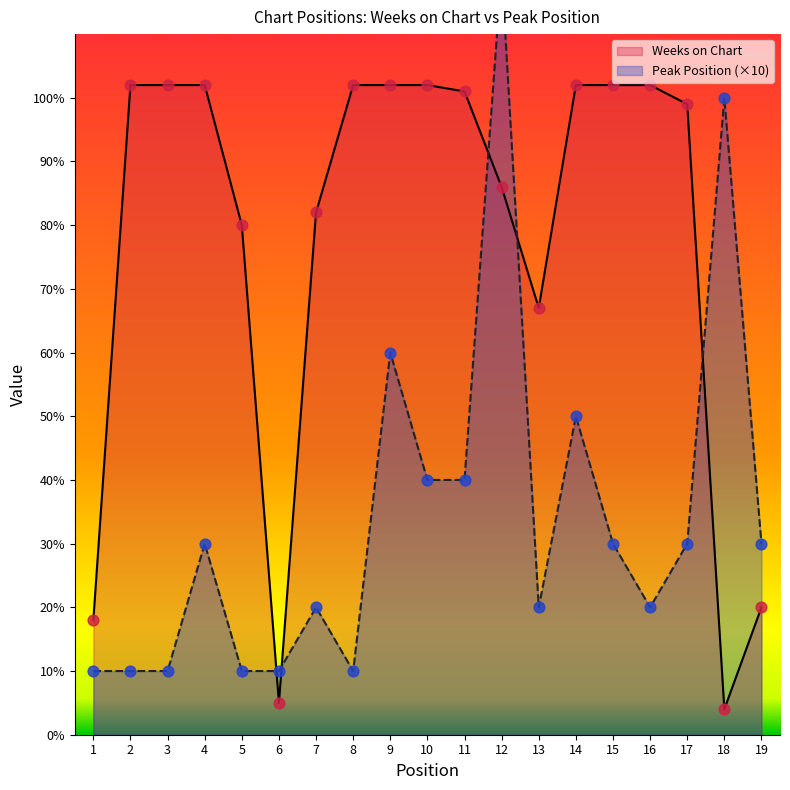

At how many categories does at least one series exceed 68?

15